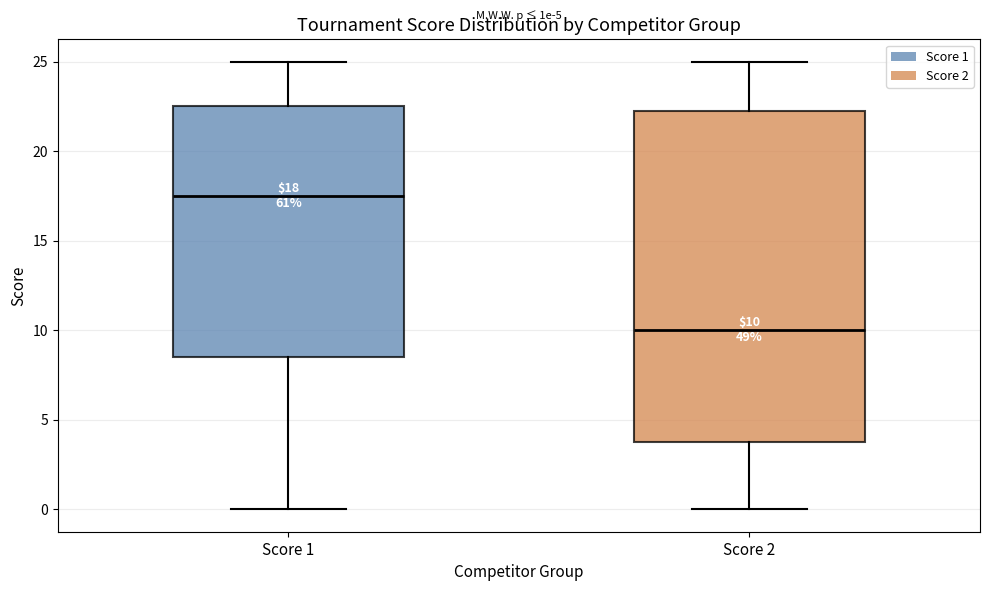

Which box is the tallest, from its lower edge to its upper edge?

Score 2